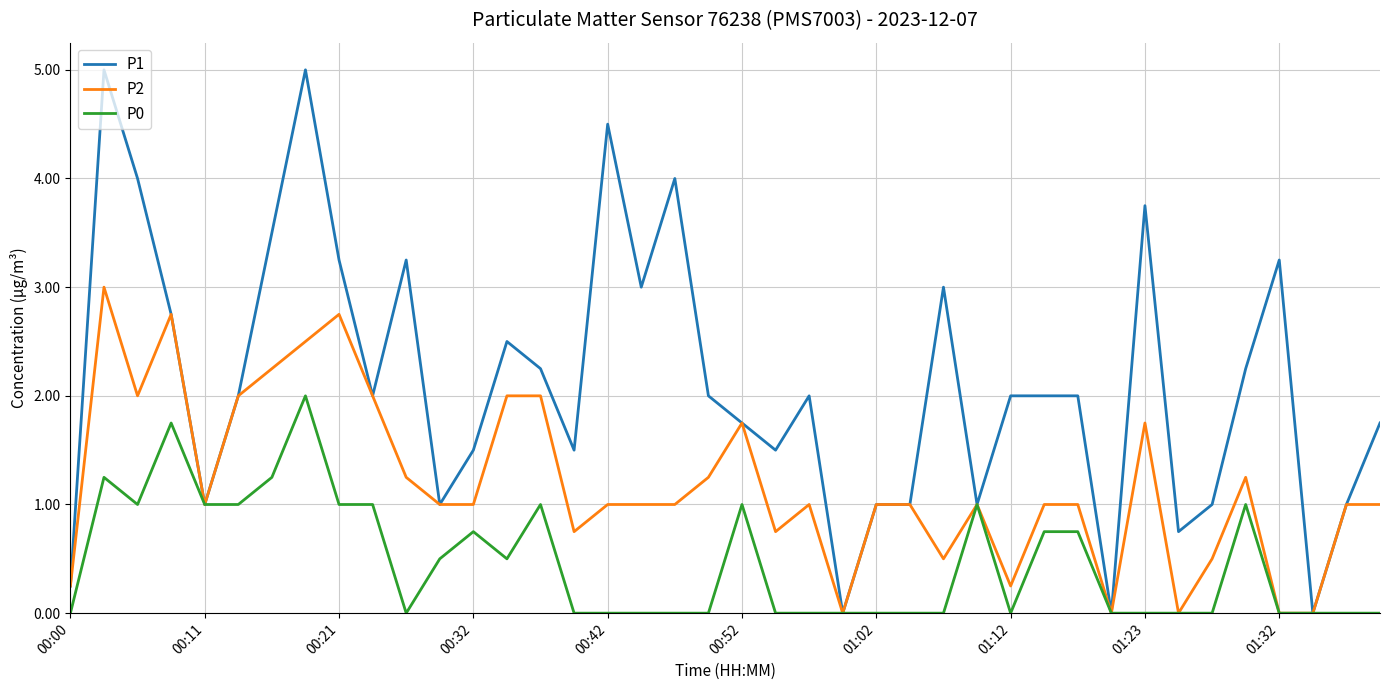

What are all the series names shown in the legend?

P1, P2, P0